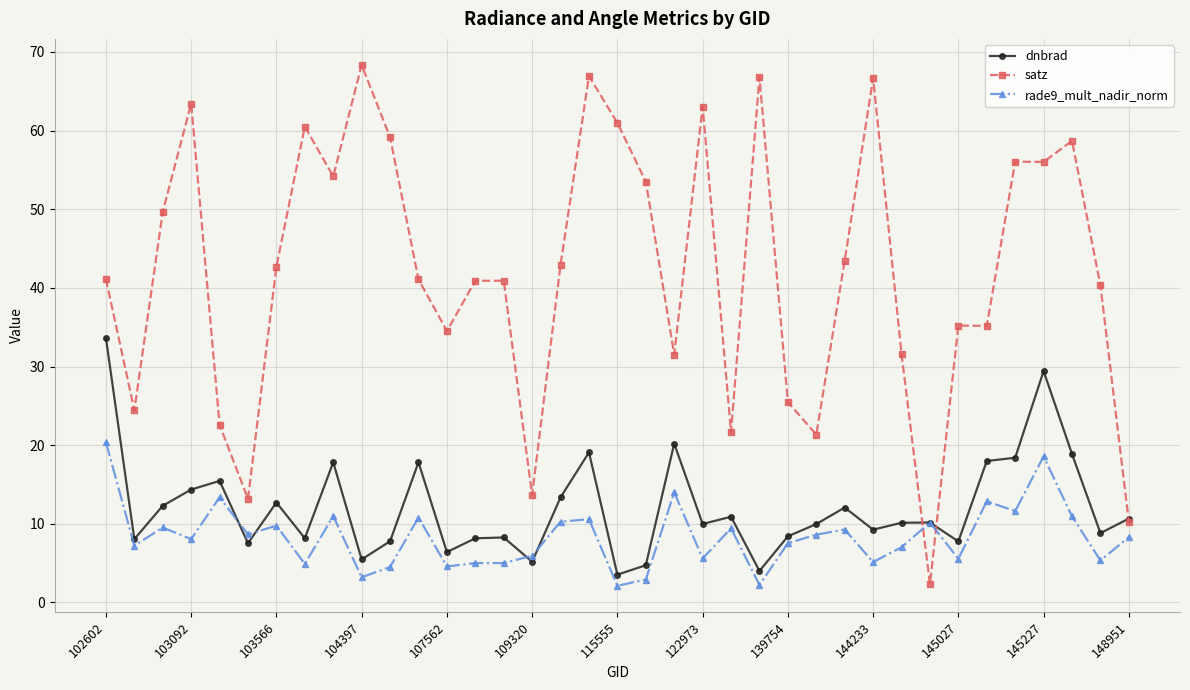

What is the value of the dnbrad point at the 21st from the left?

20.2